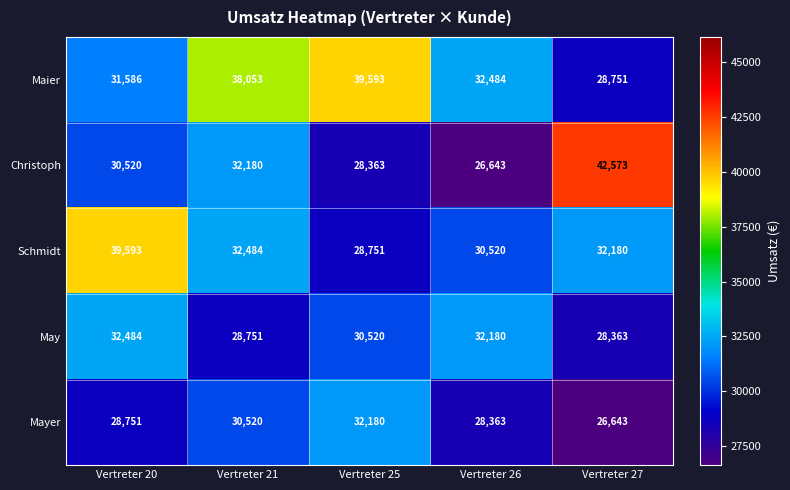

Is the value of Mayer at Vertreter 21 greater than the value of Schmidt at Vertreter 25?

Yes